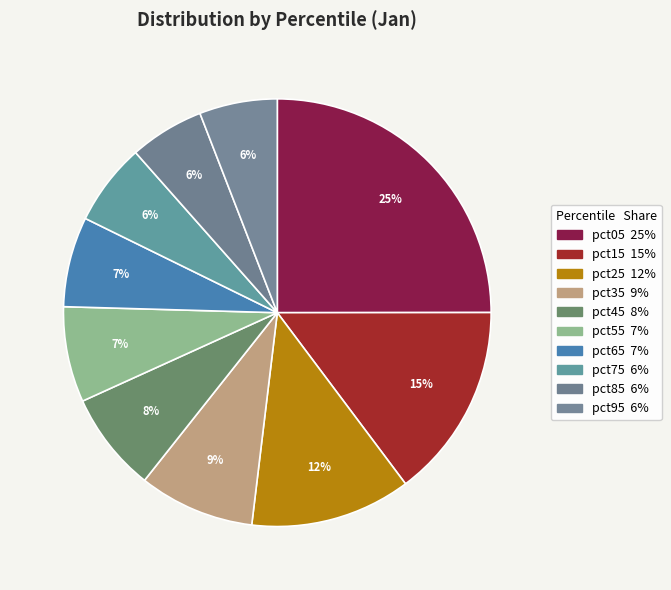

How many segments does this pie chart have?

10